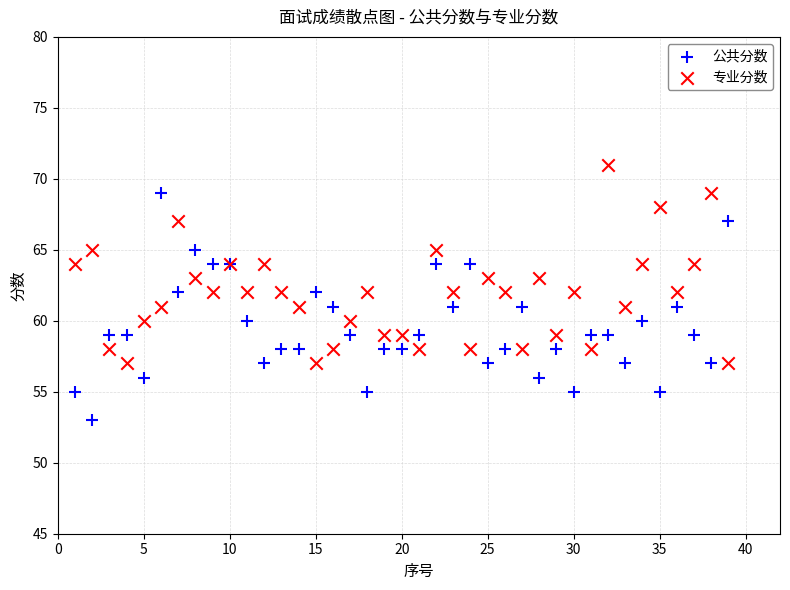

Which series contains the highest Y value?

专业分数